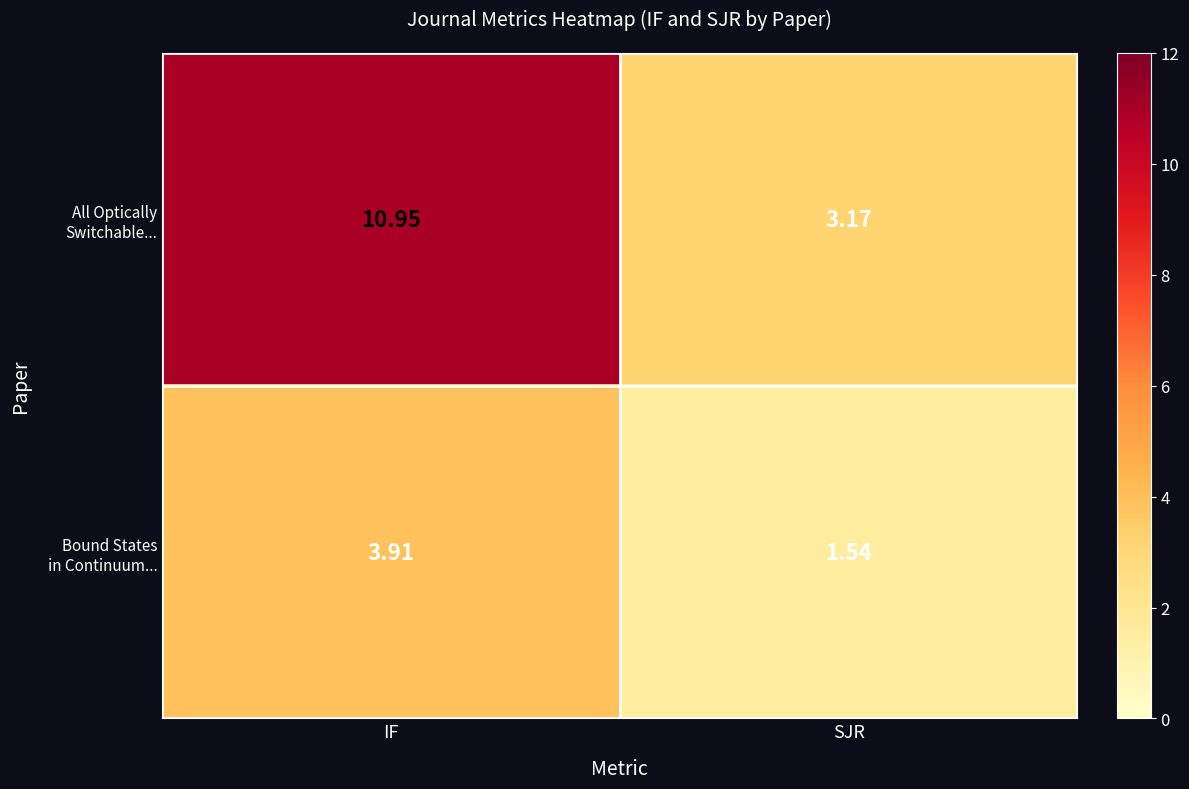

At which category does the chart reach its peak across all series?

IF